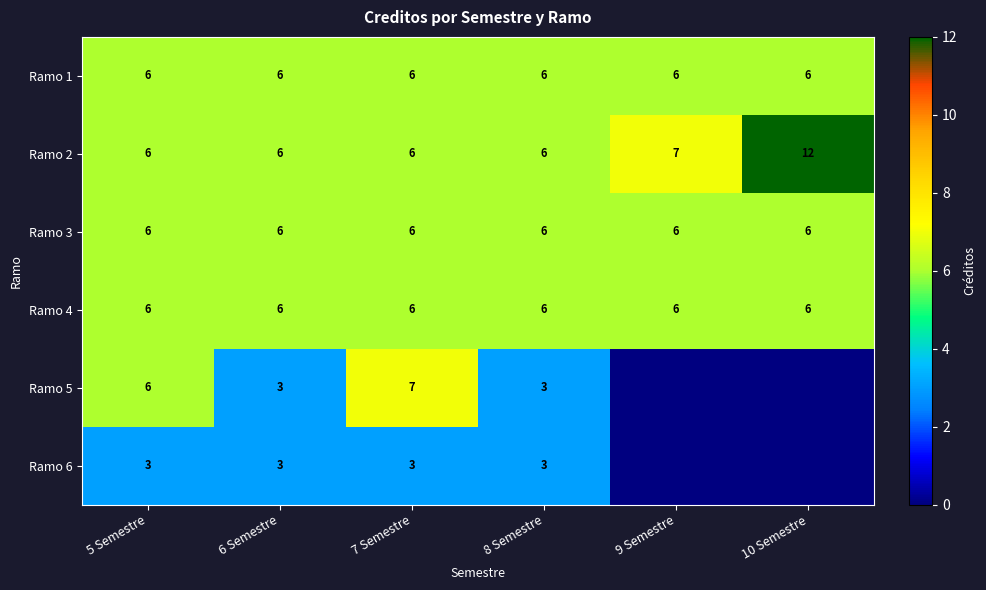

The value of Ramo 4 at 5 Semestre is 6. True or false?

True